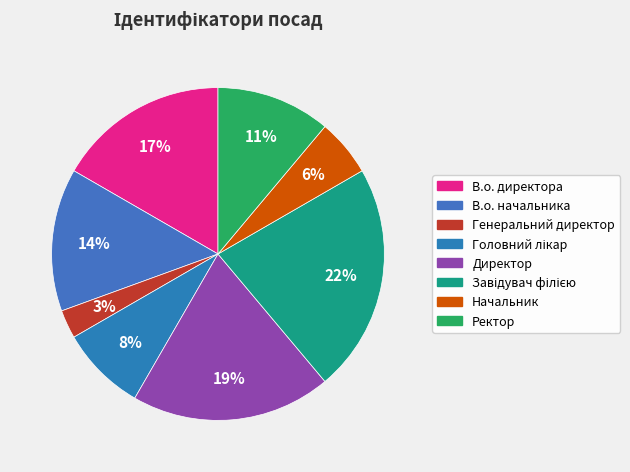

Is it true that Ректор is 11% of the pie?

True